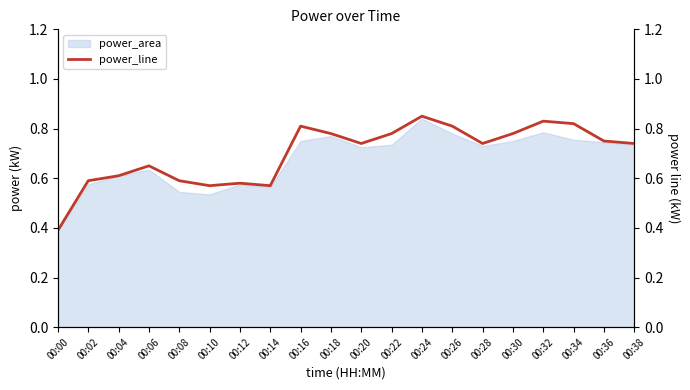

Where is the first local maximum?

00:06